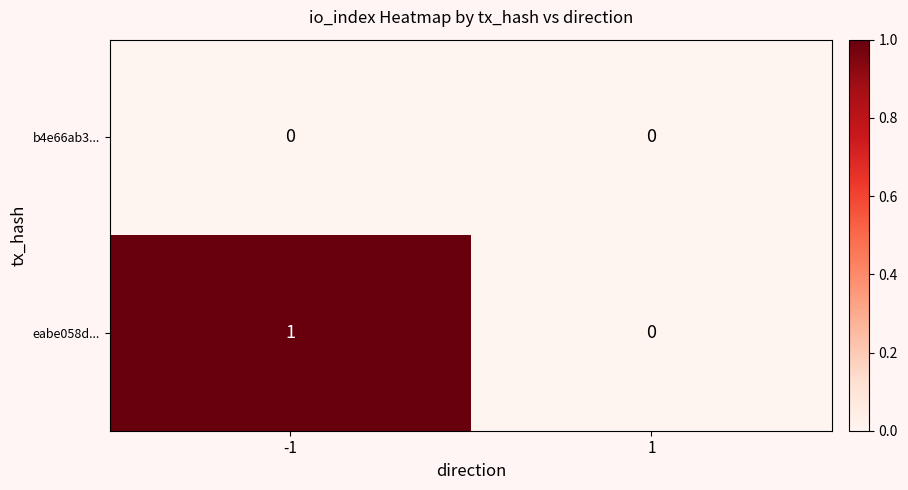

Rank the series by their average value, from highest to lowest.

eabe058d..., b4e66ab3...